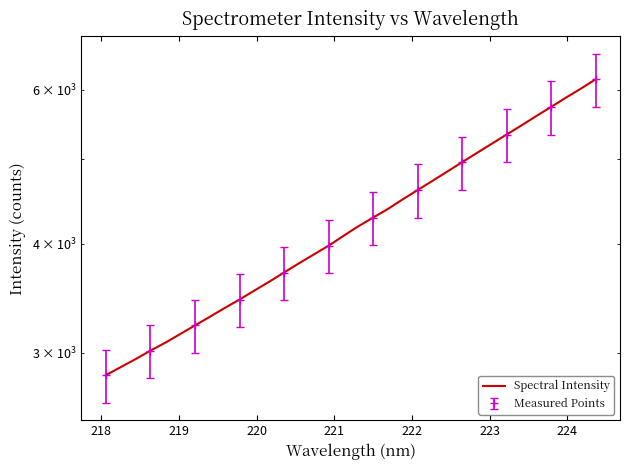

What is the sum of the values at 218 and 220?

5907.1